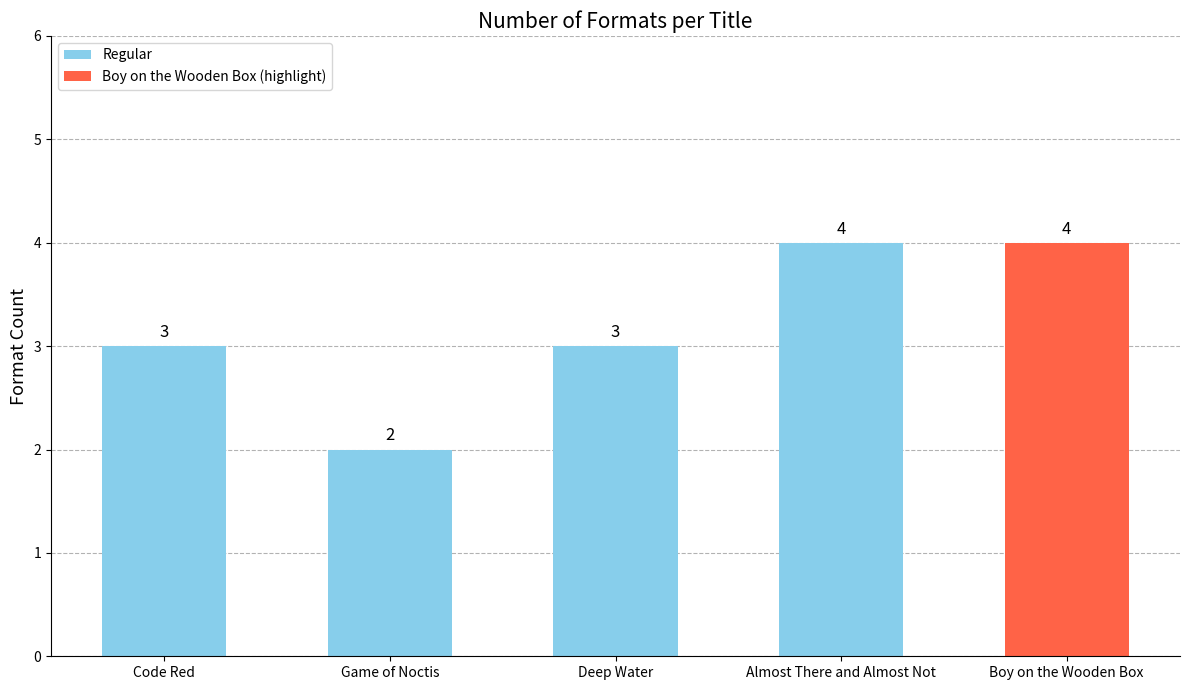

What is the maximum value shown in the chart?

4